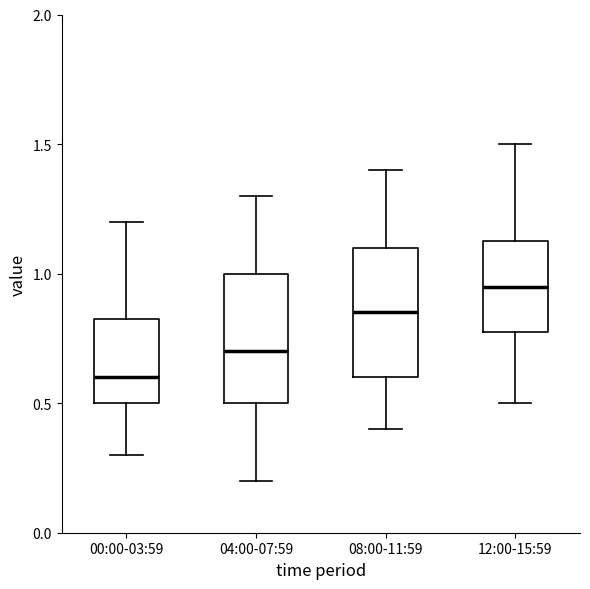

Reading left to right, read every box against the y-axis: the position of its median line, the range the box covers, and the ends of its whiskers. The values are not printed on the chart, so give them approximately, as read against the axis.

00:00-03:59: median 0.60, box 0.50 to 0.85, whiskers 0.30 to 1.20
04:00-07:59: median 0.70, box 0.50 to 1.00, whiskers 0.20 to 1.30
08:00-11:59: median 0.85, box 0.60 to 1.10, whiskers 0.40 to 1.40
12:00-15:59: median 0.95, box 0.80 to 1.15, whiskers 0.50 to 1.50